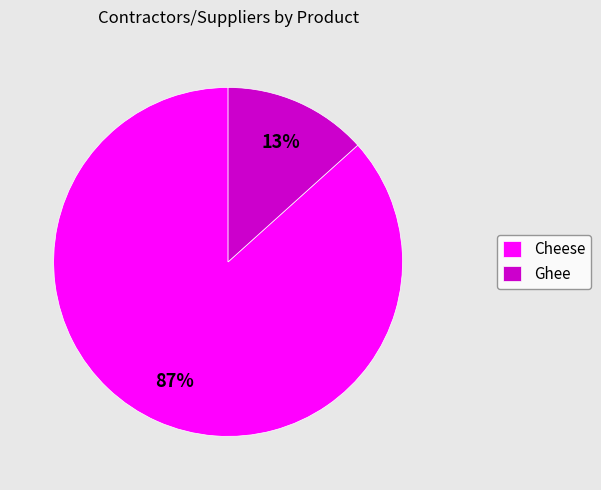

True or false: Ghee accounts for 13% of the total.

True